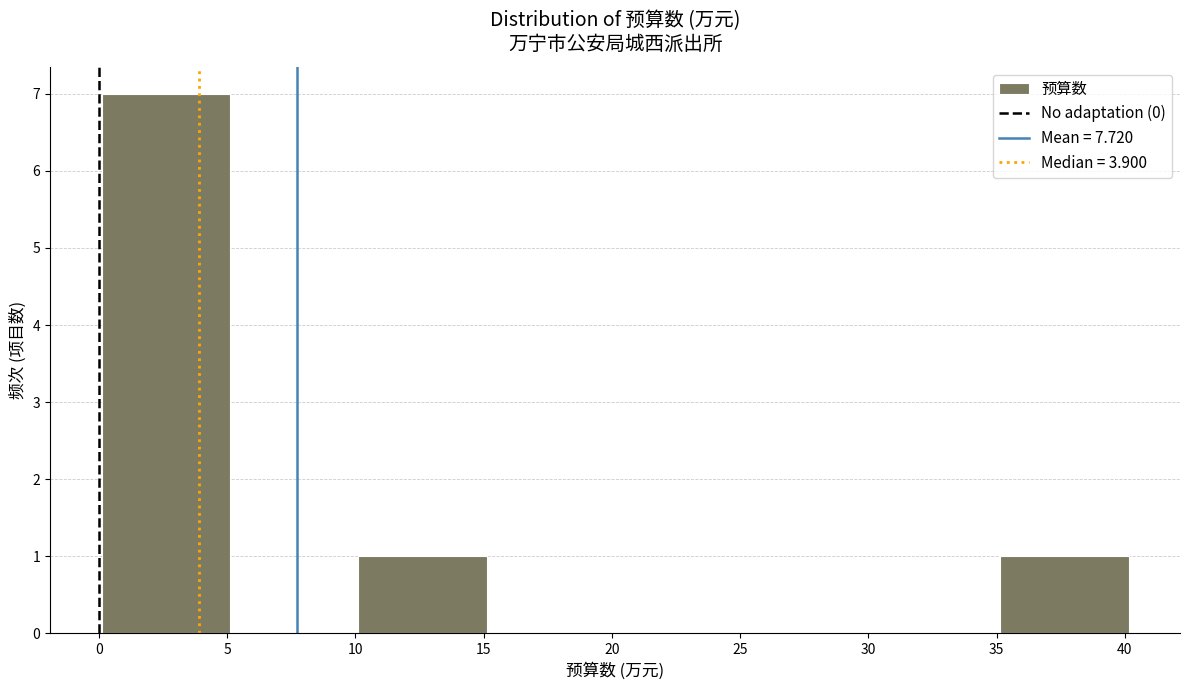

Which range on the x-axis has the tallest bar?

0 to 5